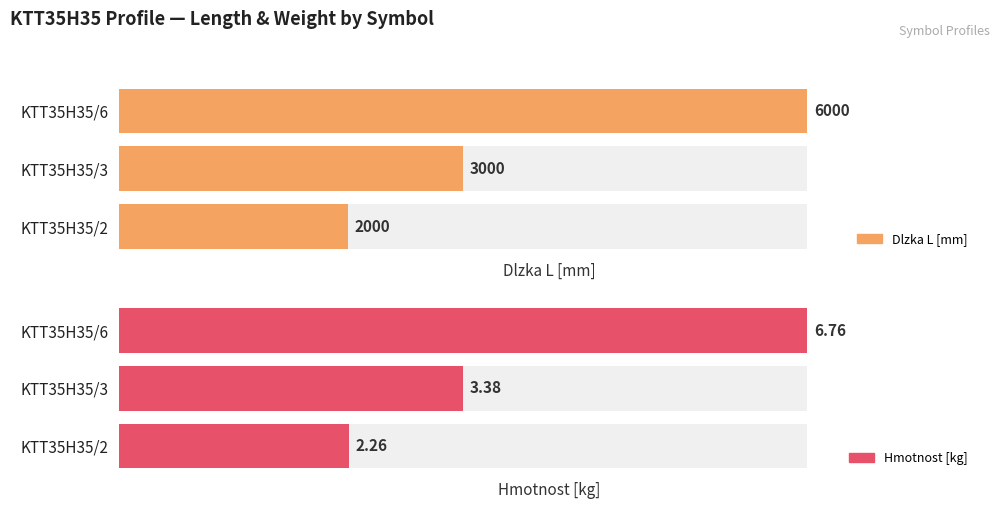

What are all the series names shown in the legend?

Dlzka L [mm], Hmotnost [kg]